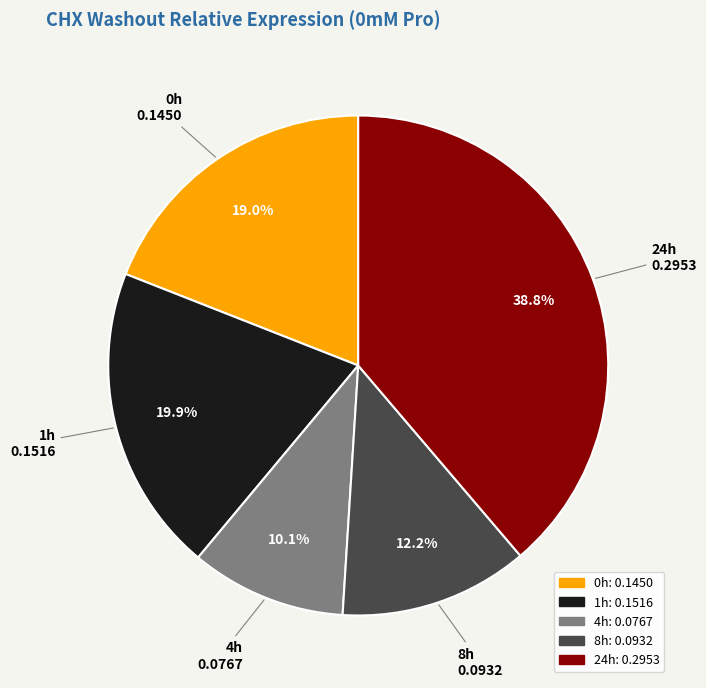

Rank the categories by value from highest to lowest.

24h, 1h, 0h, 8h, 4h